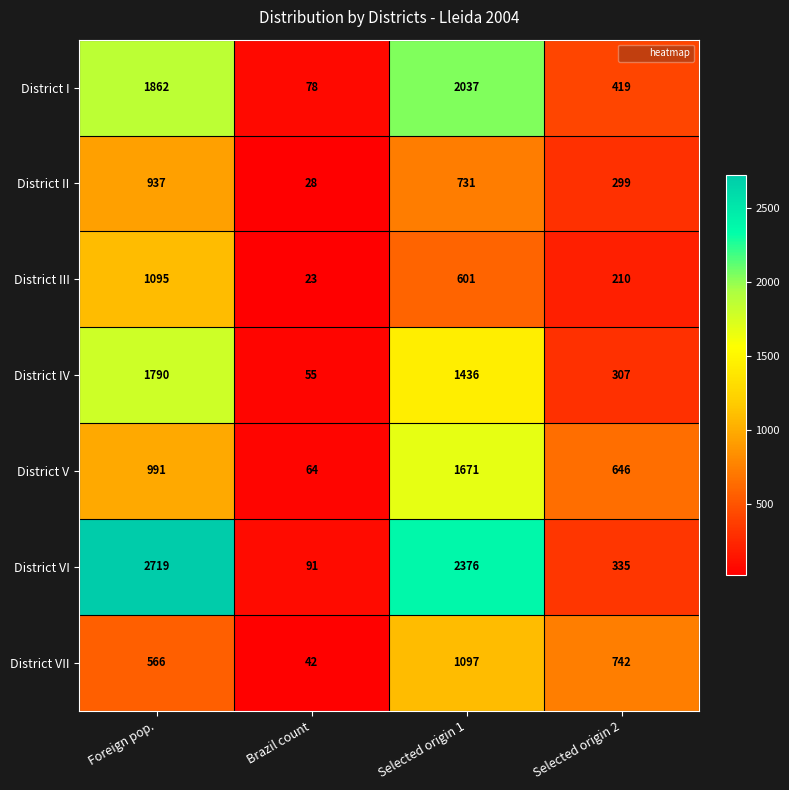

What is the difference between the District II values at Selected origin 1 and Brazil count?

703